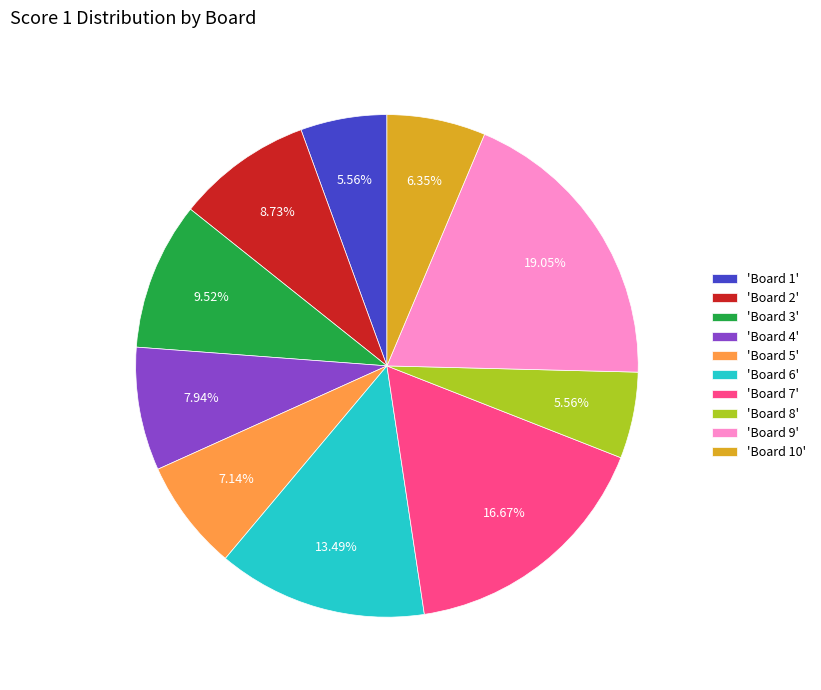

Between 'Board 4' and 'Board 7', which is larger?

'Board 7'